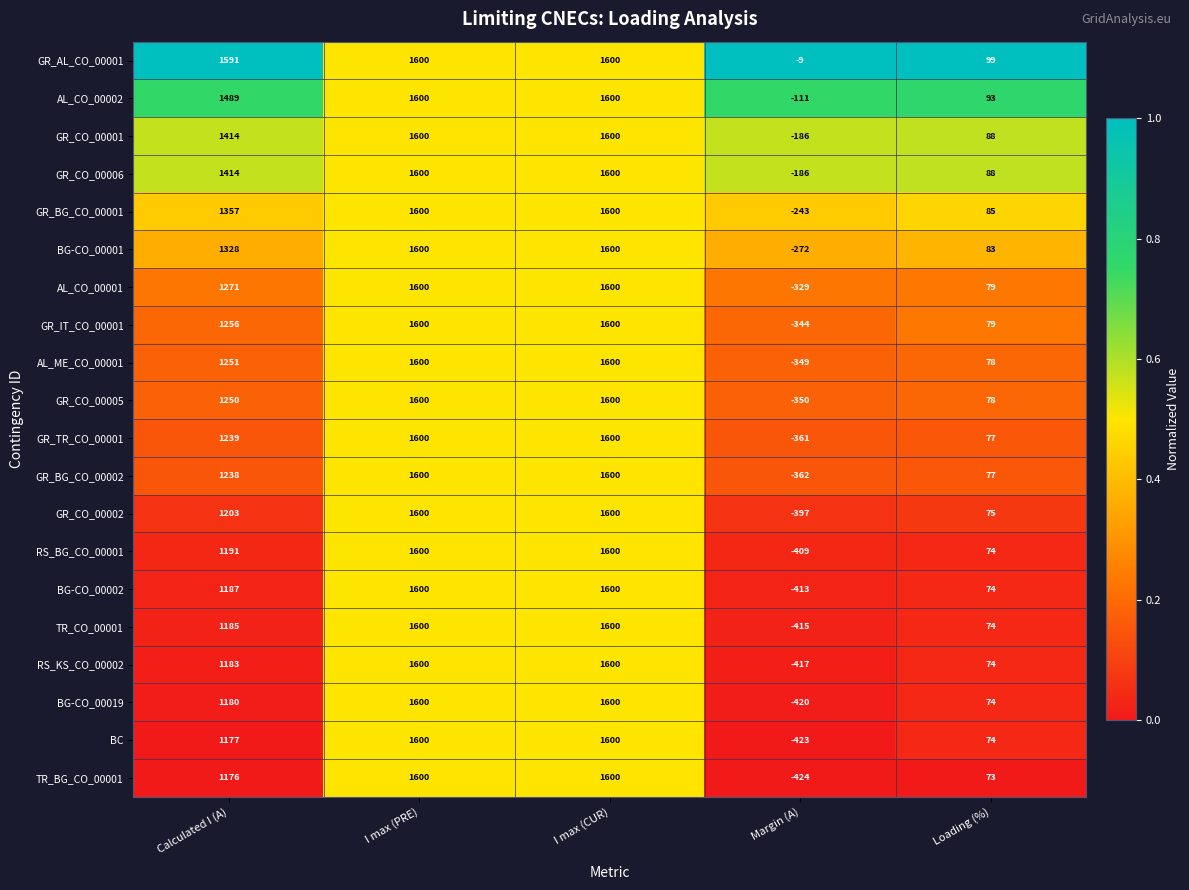

What is the maximum value for RS_KS_CO_00002?

1600